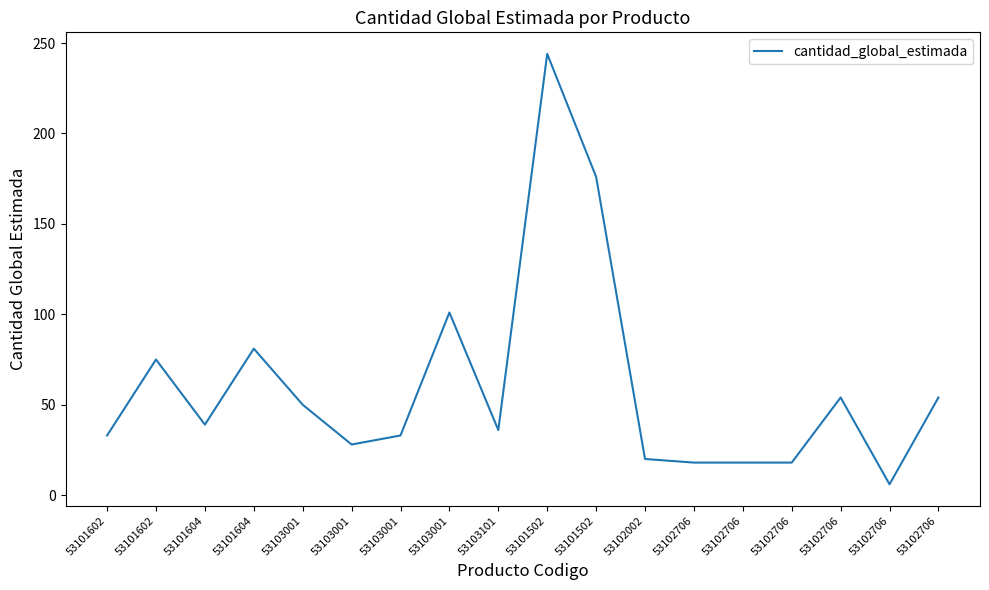

Which label corresponds to the largest value in the chart?

53101502